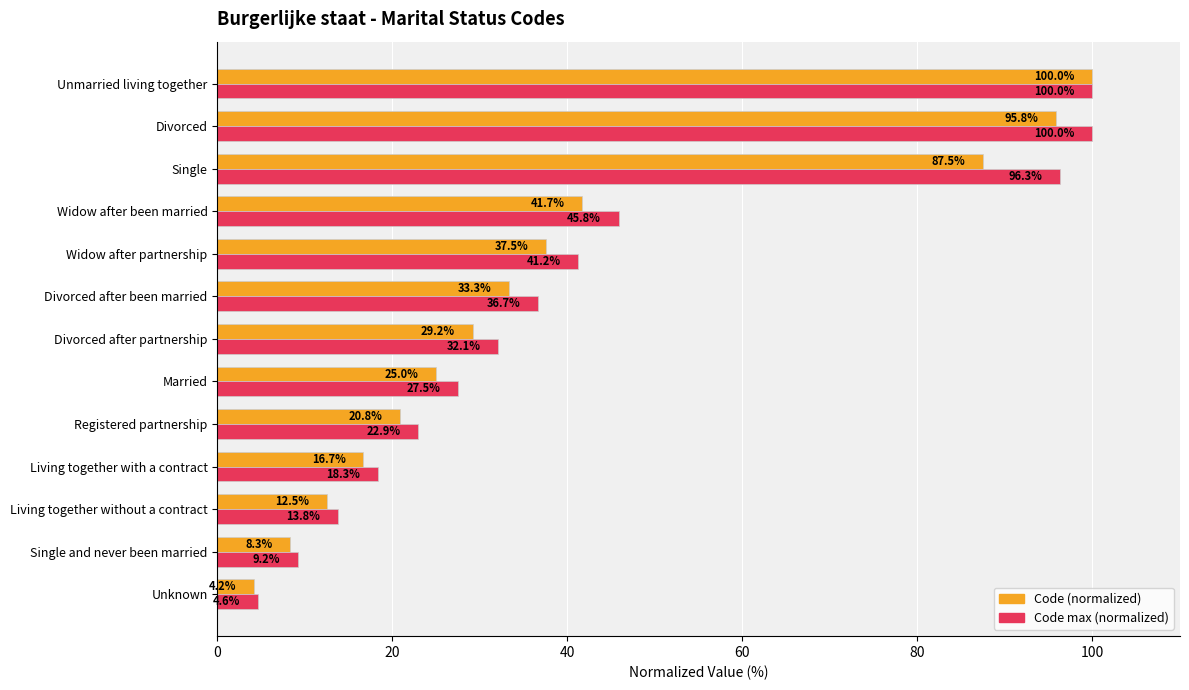

The Code max (normalized) series shows 24.3 at Divorced. True or false?

False